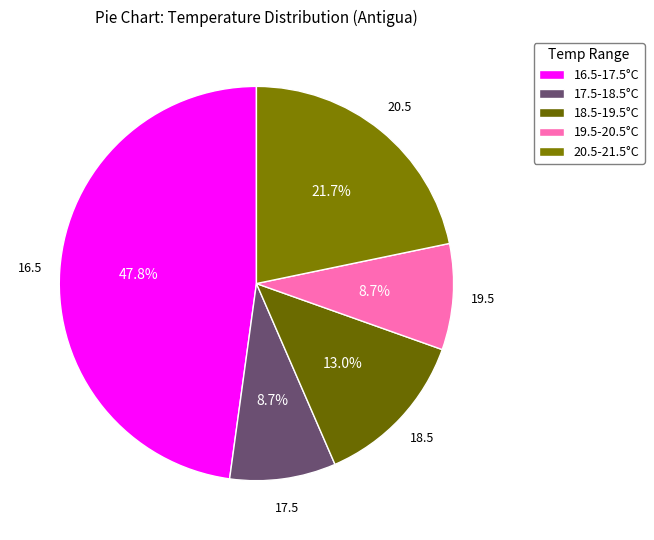

How many slices are in this pie chart?

5